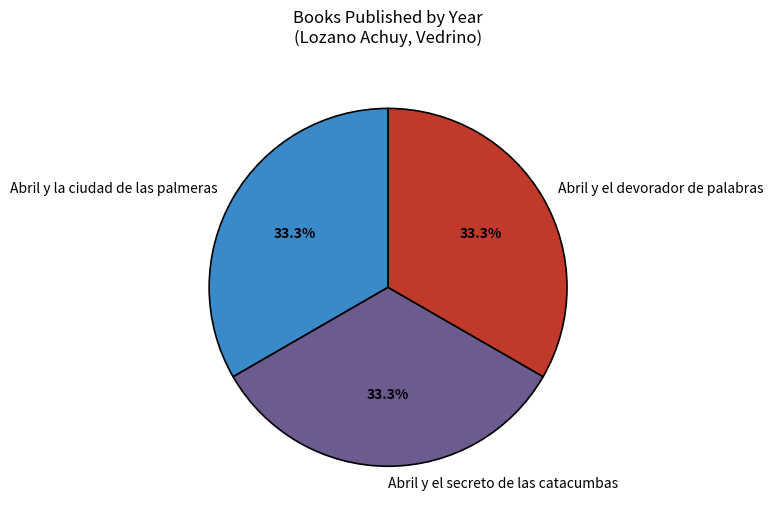

Count the number of slices in the pie.

3